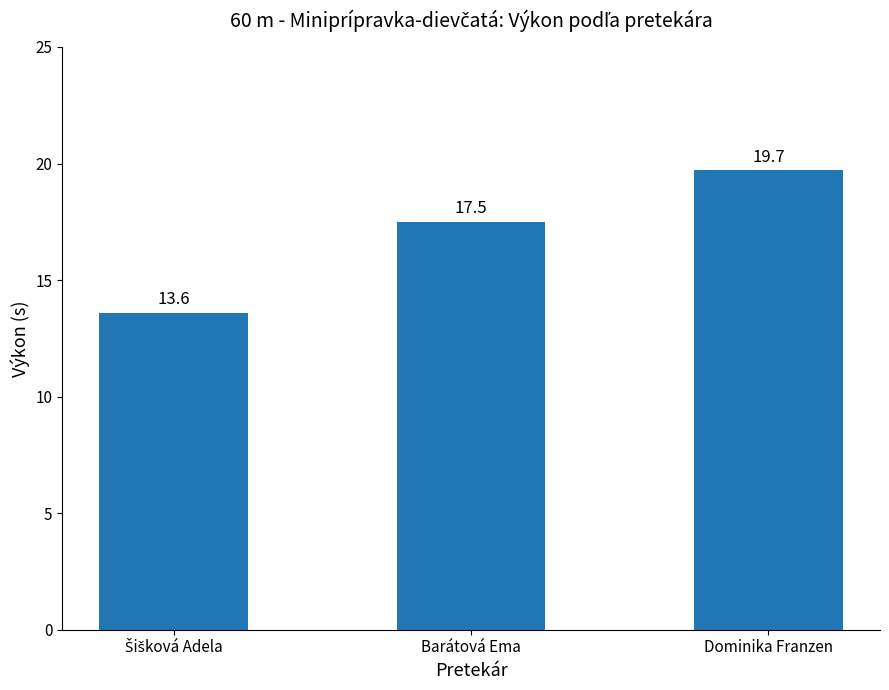

At which label is the value closest to 16?

Barátová Ema